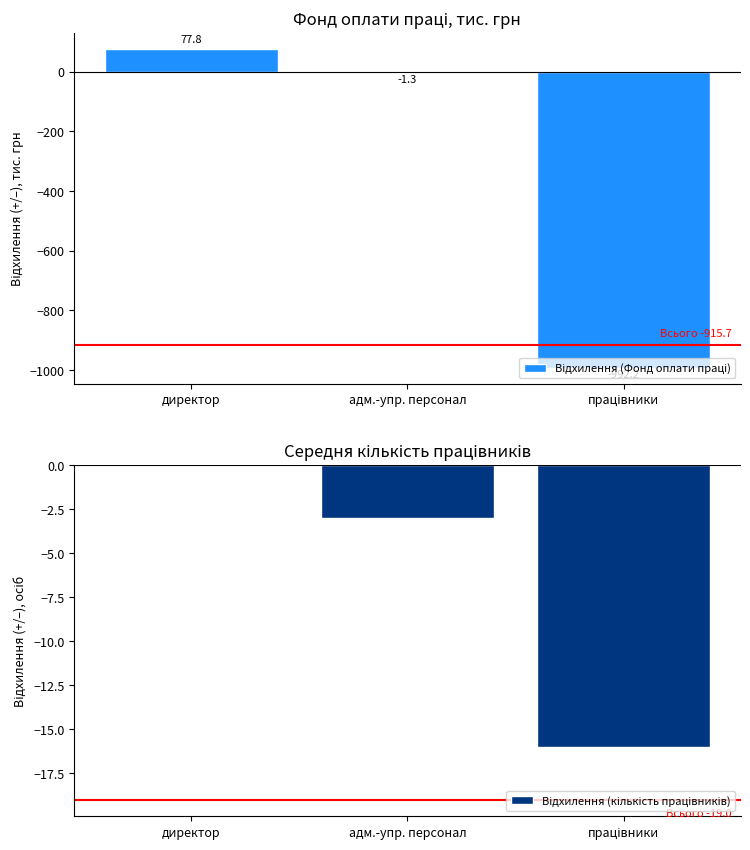

What are all the series names shown in the legend?

Відхилення (Фонд оплати праці), Відхилення (кількість працівників)